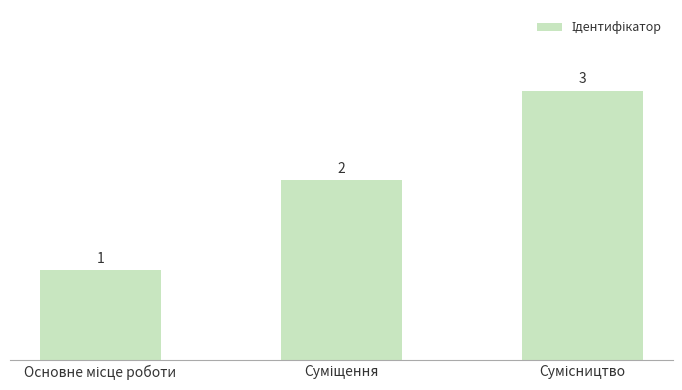

Are the bars horizontal?

No